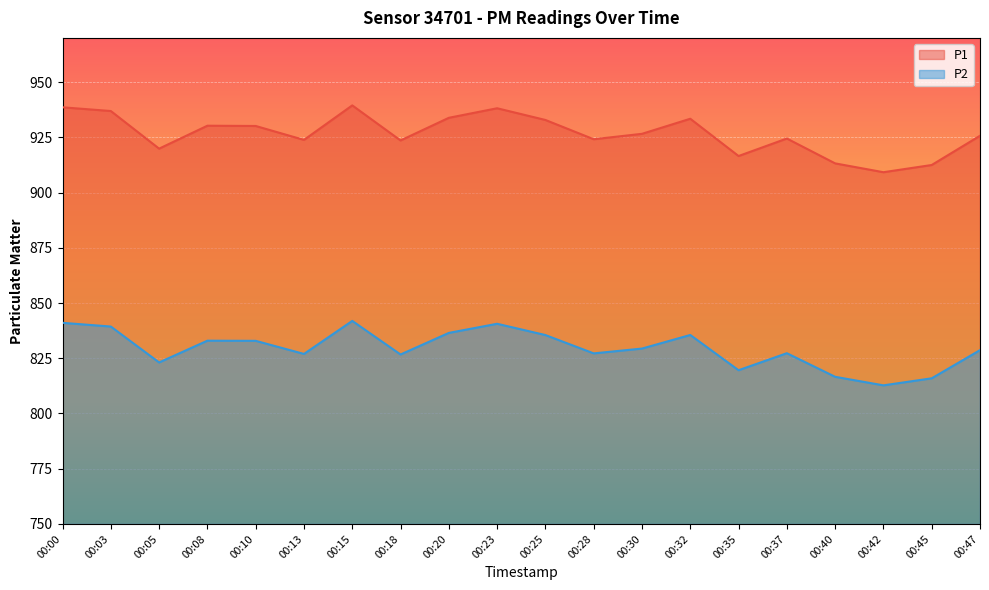

Does the chart display data point markers on the line(s)?

No